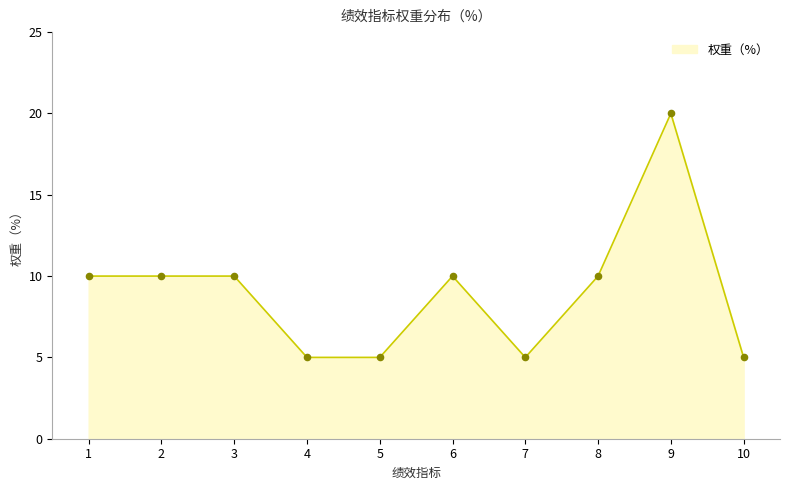

What is the ratio of the value at 5 to the value at 4?

1.0